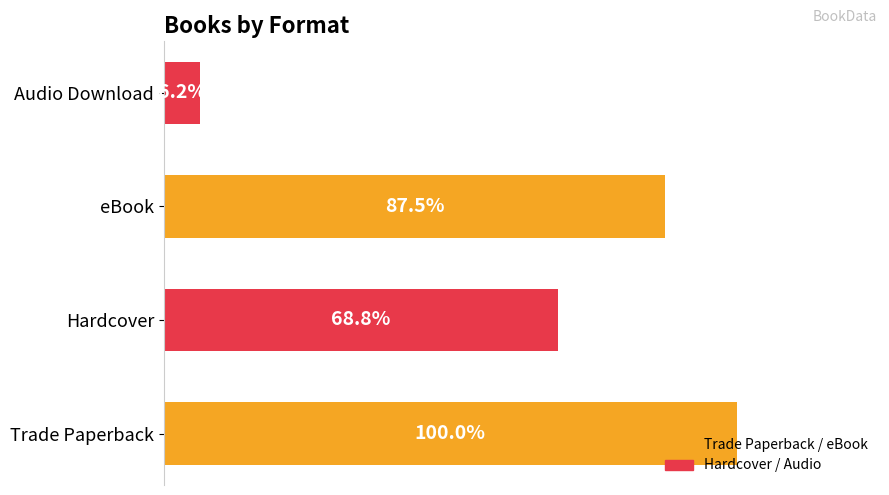

Does the chart contain stacked bars?

No